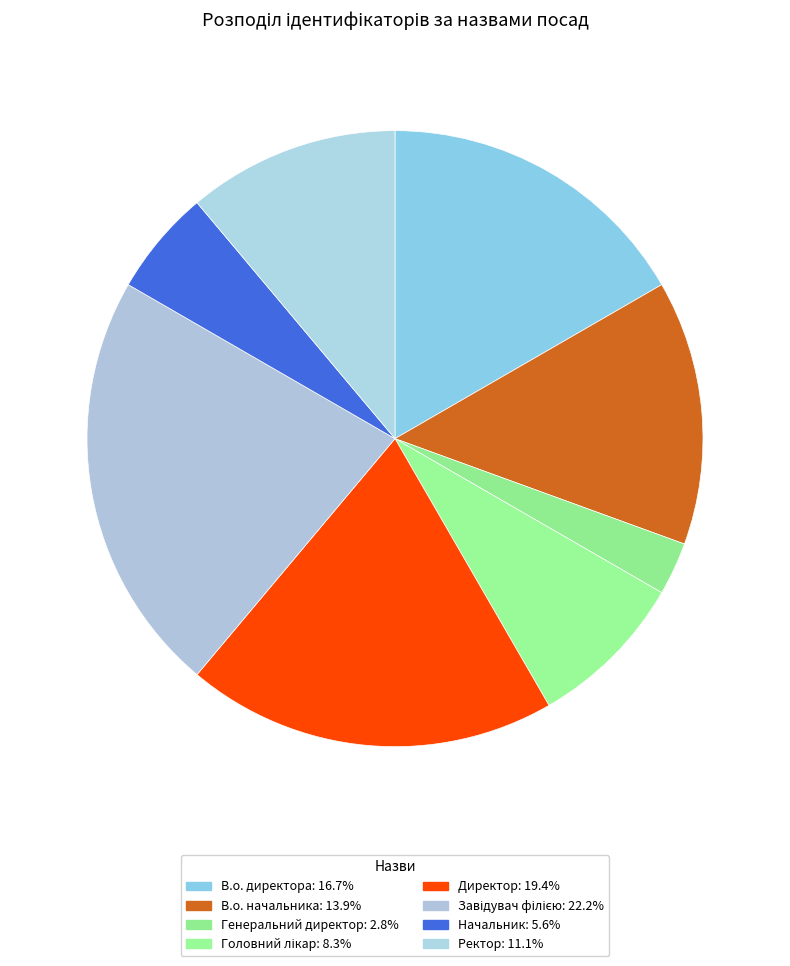

What percentage do Ректор and В.о. директора together represent?

27.8%